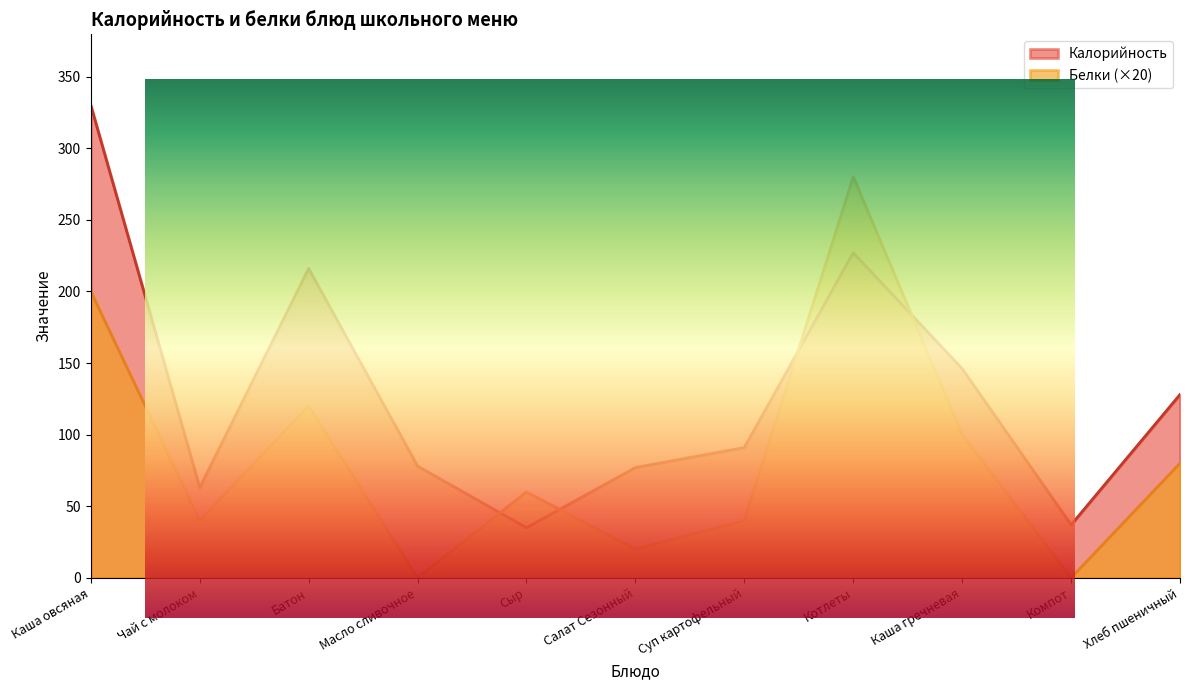

Which series has the largest range (max minus min)?

Калорийность